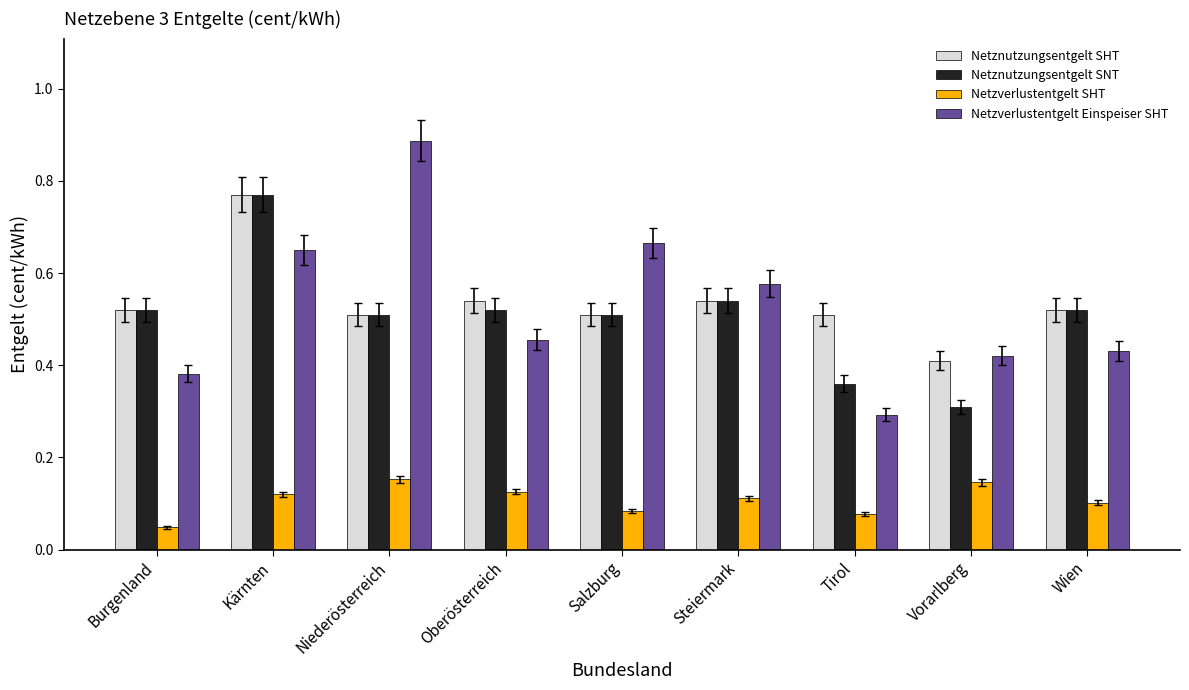

What are all the series names shown in the legend?

Netznutzungsentgelt SHT, Netznutzungsentgelt SNT, Netzverlustentgelt SHT, Netzverlustentgelt Einspeiser SHT